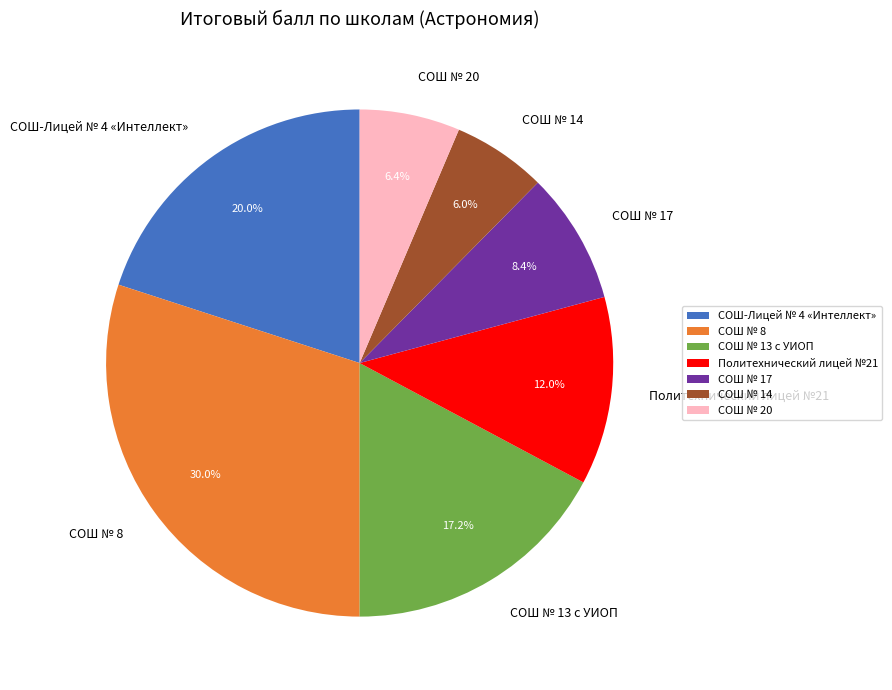

What is the largest slice in the pie chart?

СОШ № 8